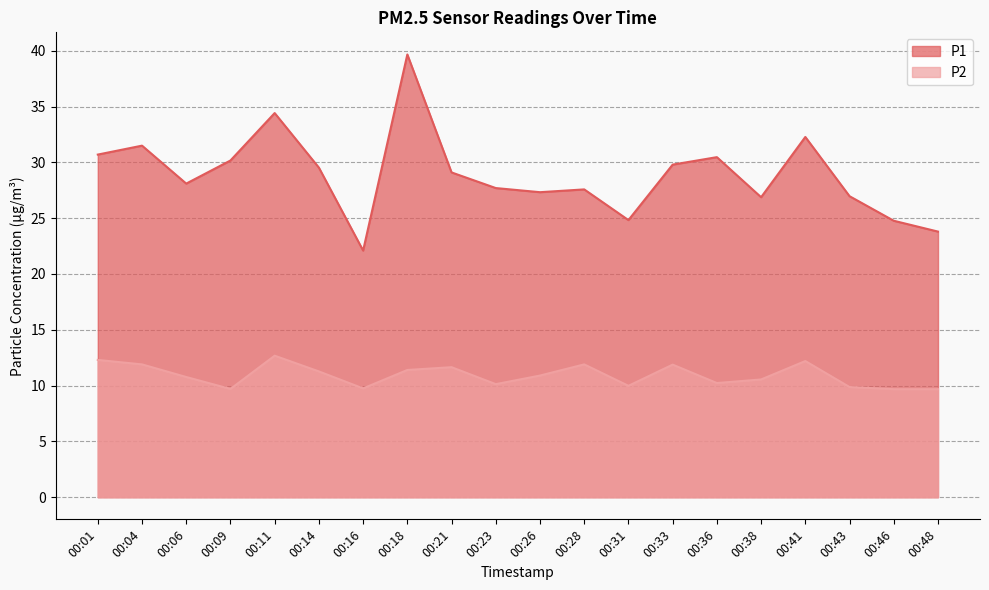

Is the value of P2 at 00:31 greater than the value of P1 at 00:41?

No